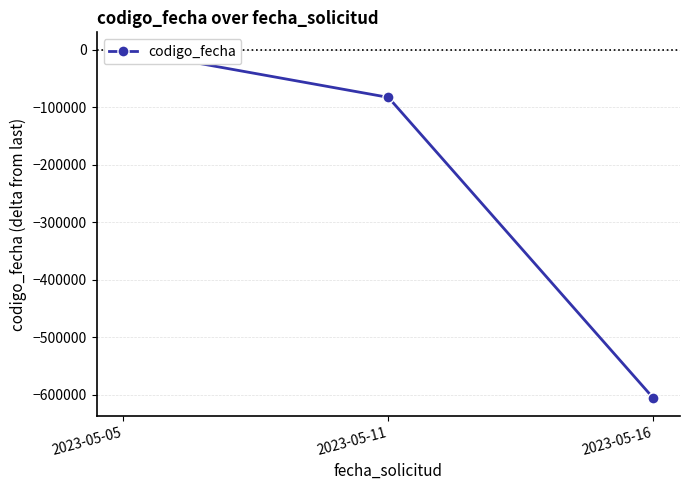

Is this an area chart (filled region under the line)?

No